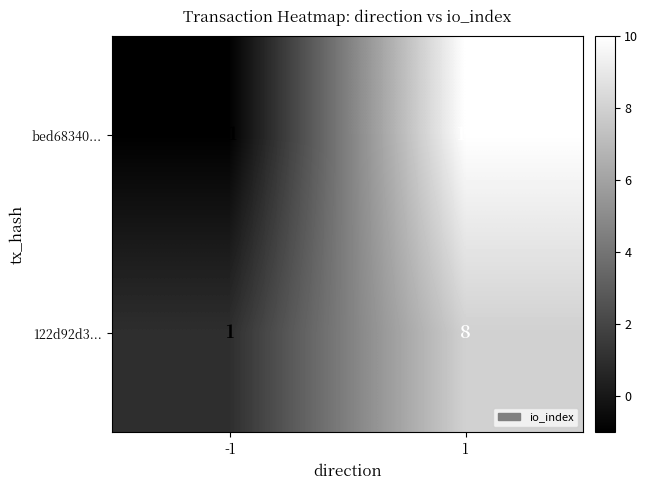

Between -1 and 1, which series saw the biggest shift?

bed68340...